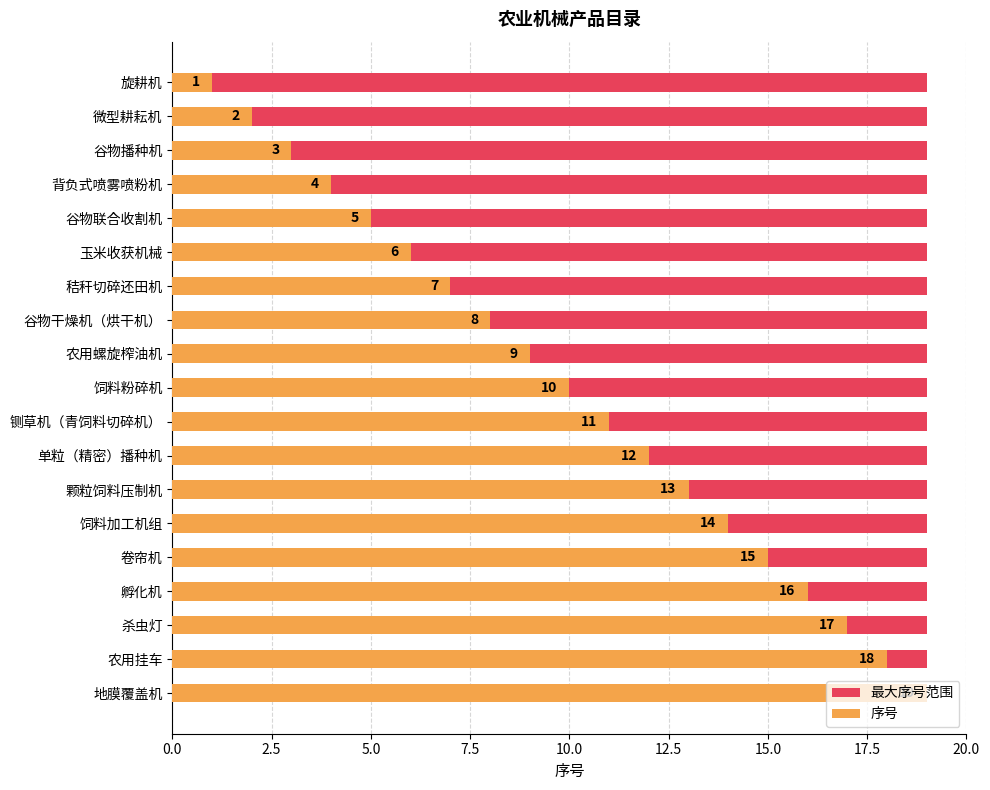

How many bars are there in each group?

2